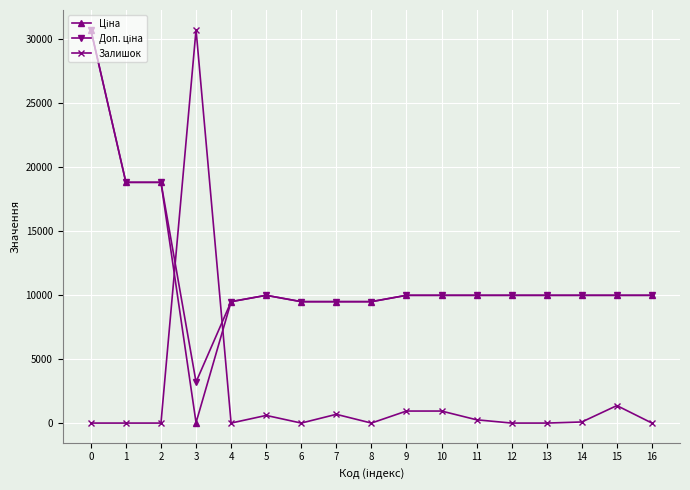

What is the total value across all series at 8?

18960.1